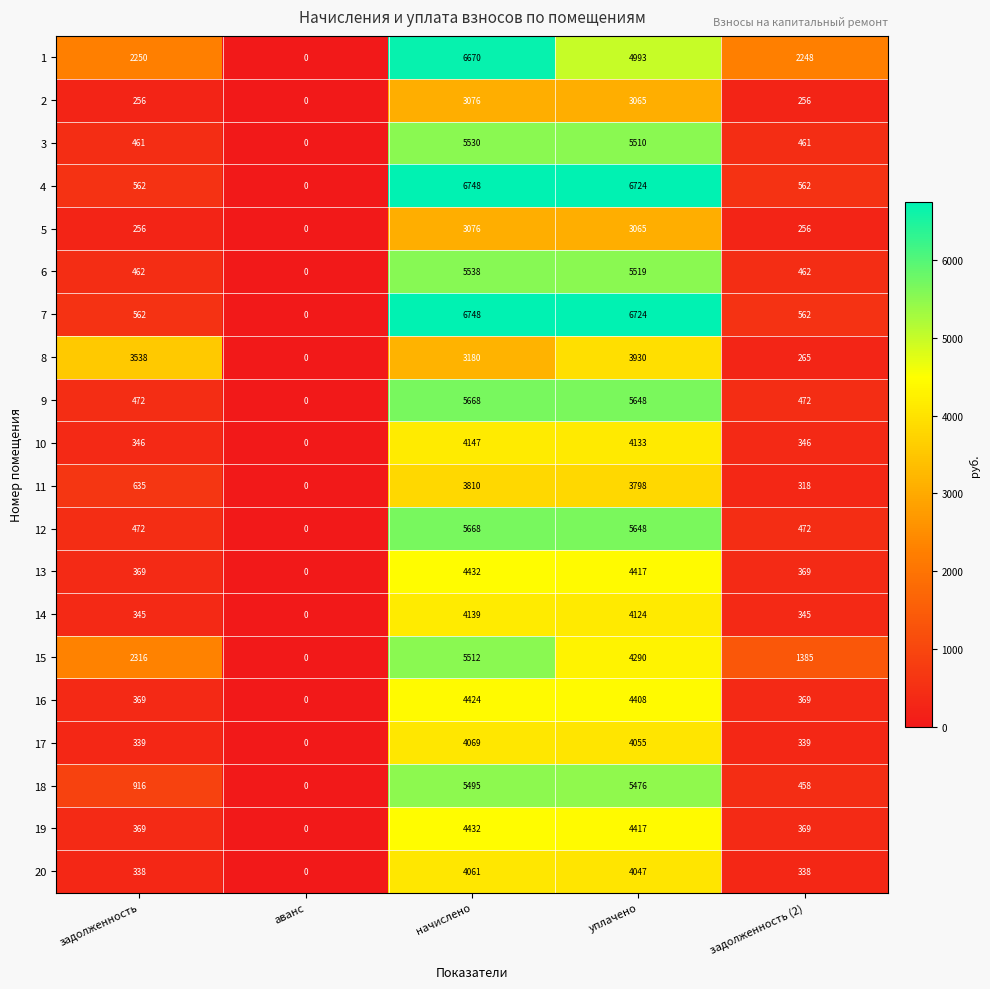

What value does the 19 series have at начислено, to the nearest 50?

4450